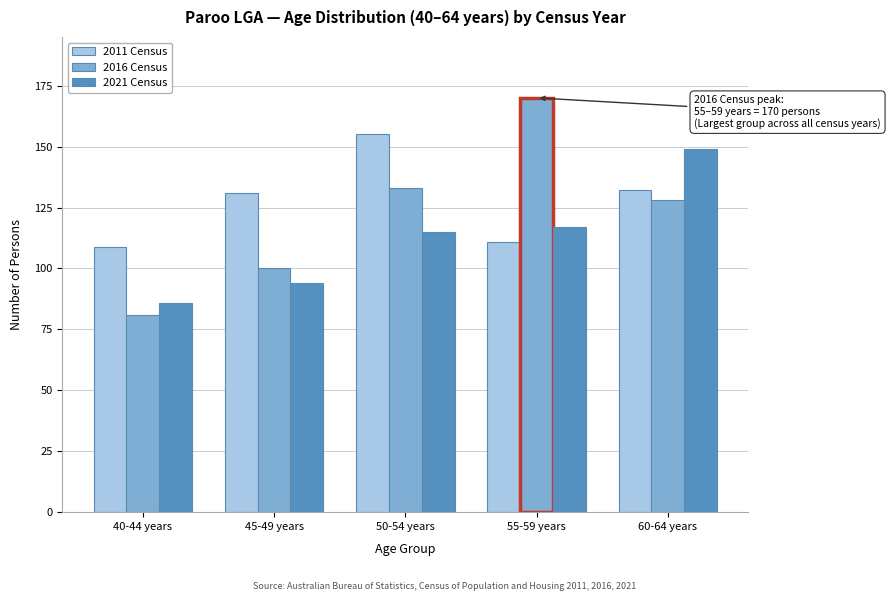

Reading left to right, list all the values displayed in this chart.

2011 Census: 40-44 years=109	45-49 years=131	50-54 years=155	55-59 years=111	60-64 years=132
2016 Census: 40-44 years=81	45-49 years=100	50-54 years=133	55-59 years=170	60-64 years=128
2021 Census: 40-44 years=86	45-49 years=94	50-54 years=115	55-59 years=117	60-64 years=149